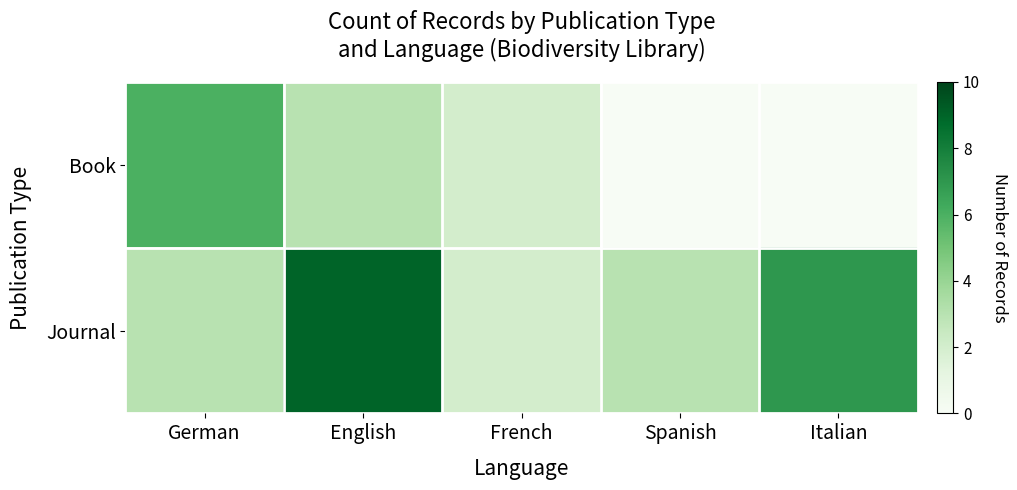

At which category is the sum across all series the highest?

English